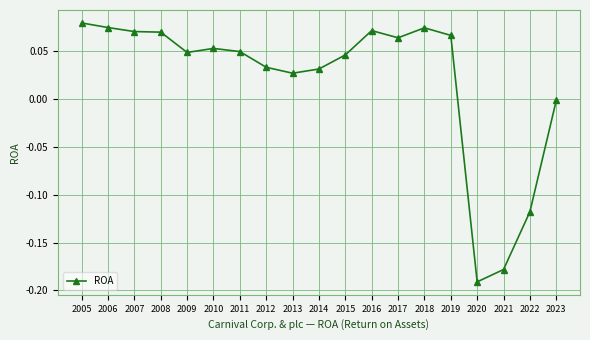

Which category has the lowest value across all series?

2020